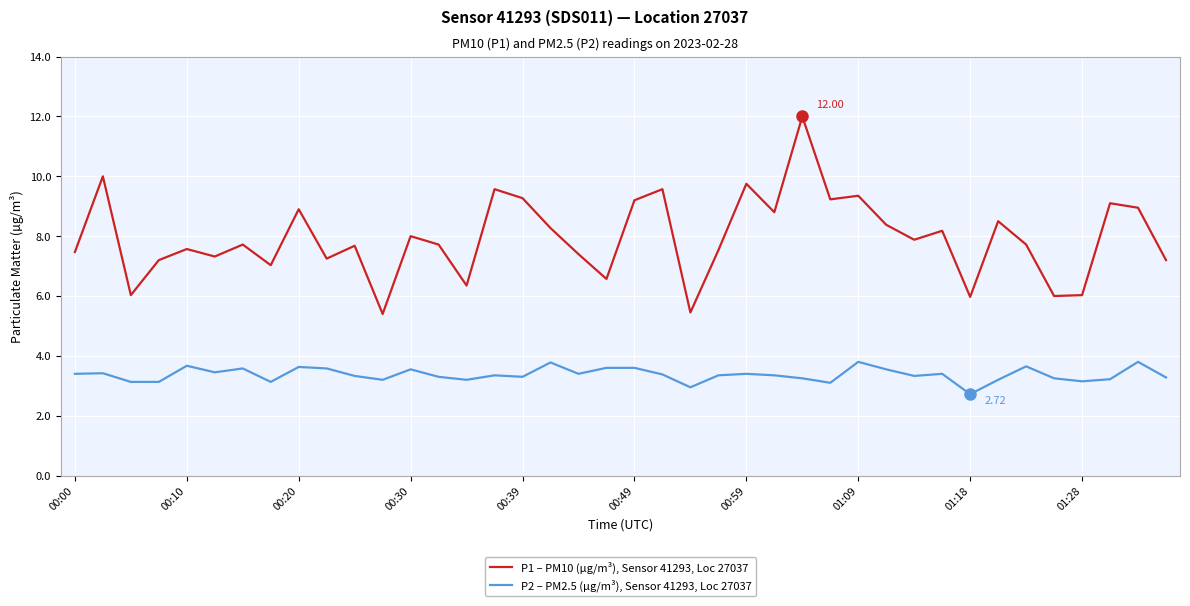

List the series in order of their peak value, lowest first.

P2 – PM2.5 (µg/m³), Sensor 41293, Loc 27037, P1 – PM10 (µg/m³), Sensor 41293, Loc 27037